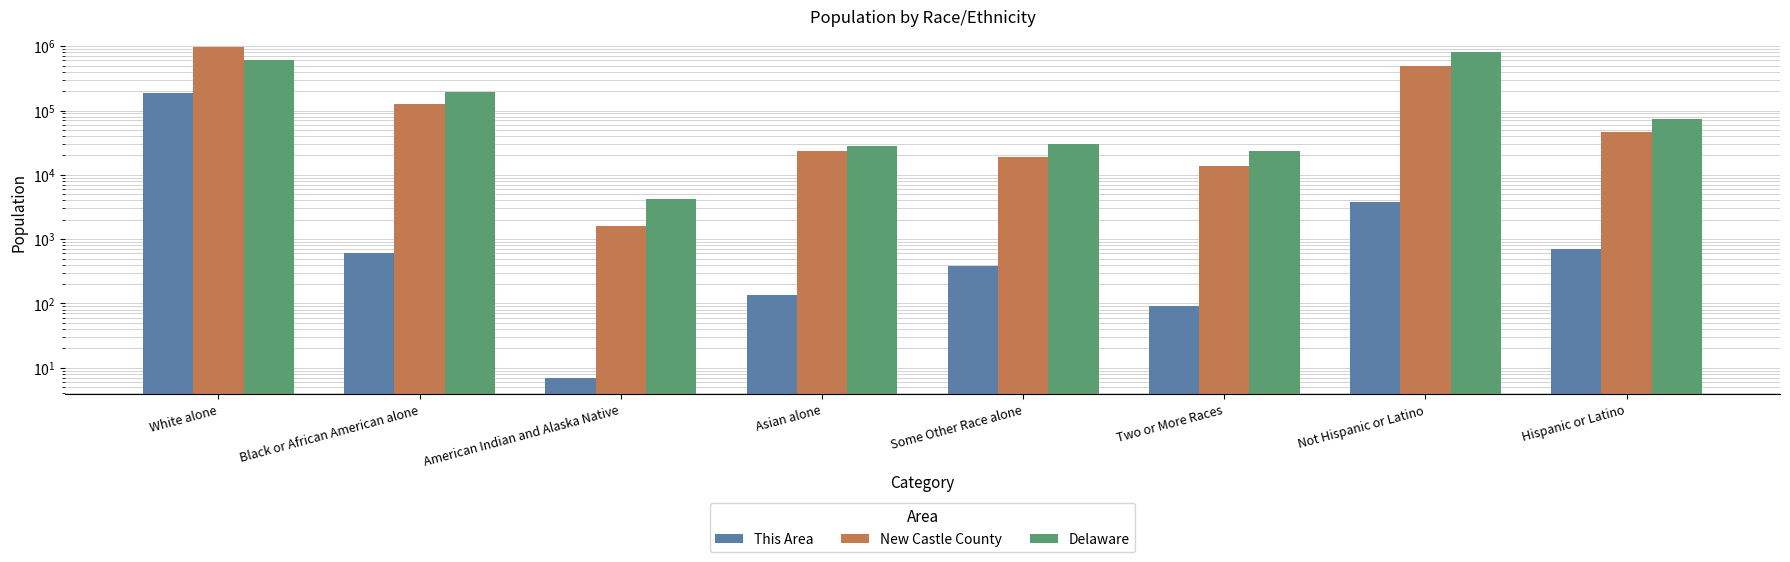

At which label does This Area first exceed 612?

White alone